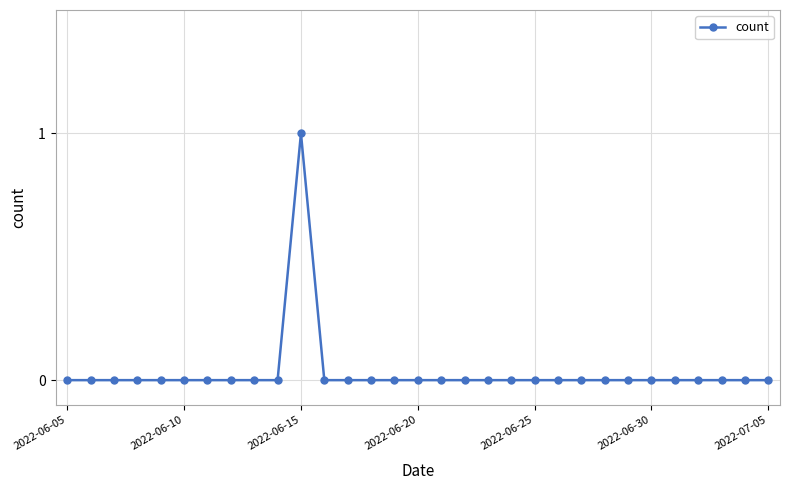

The value at 2022-07-05 is 0. True or false?

True